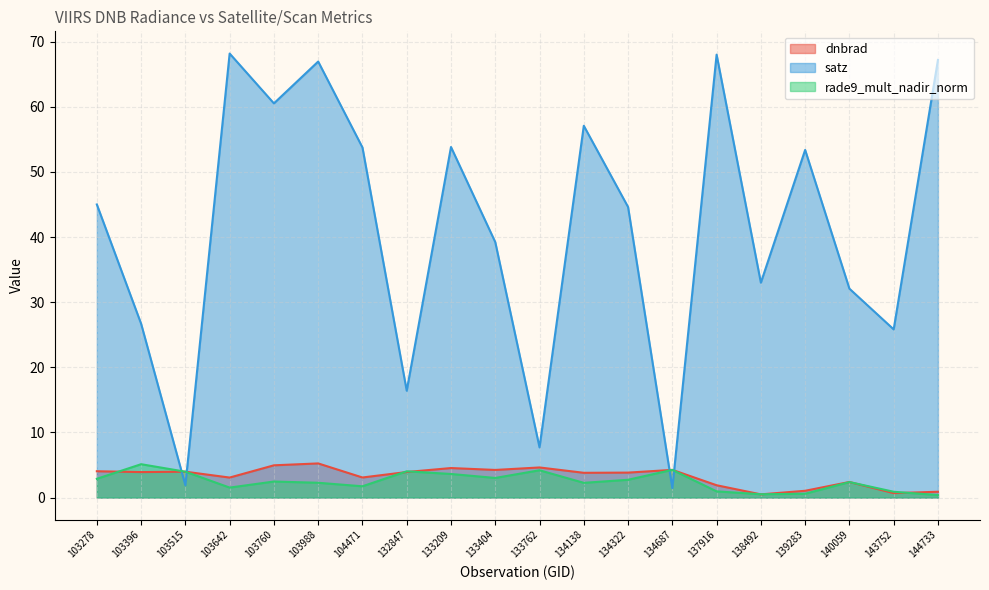

What is the difference between the rade9_mult_nadir_norm values at 103642 and 103988?

0.7